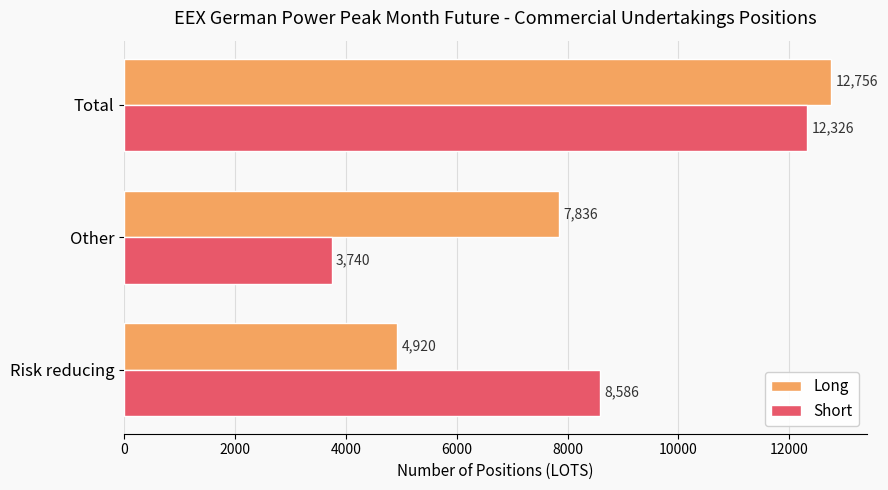

How many series are shown in this chart?

2